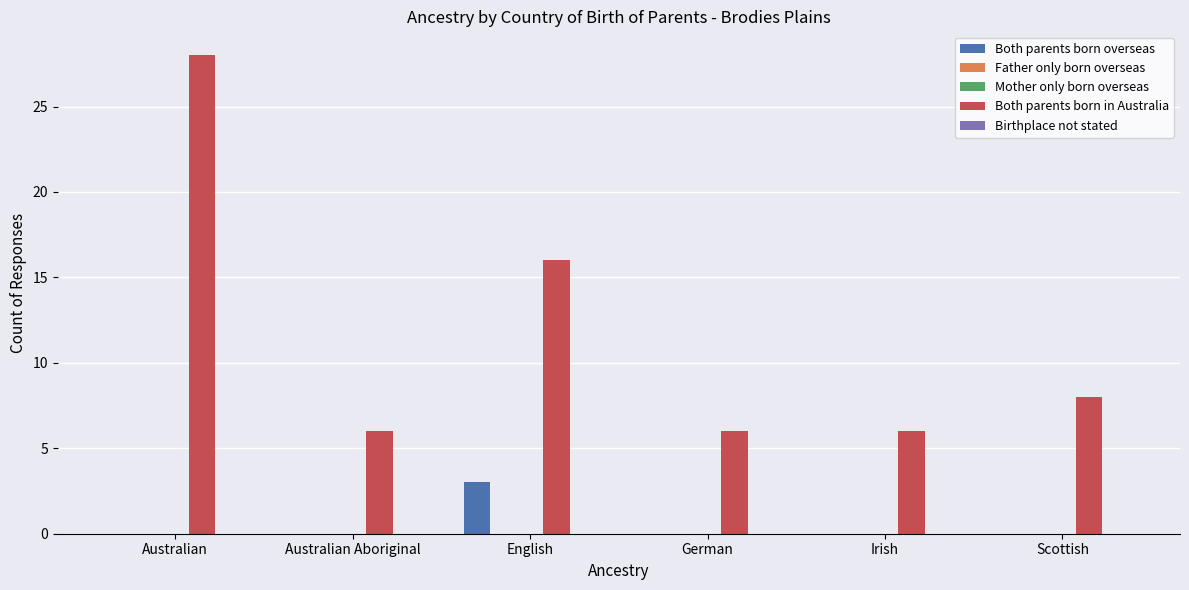

What position from the right is Irish?

2